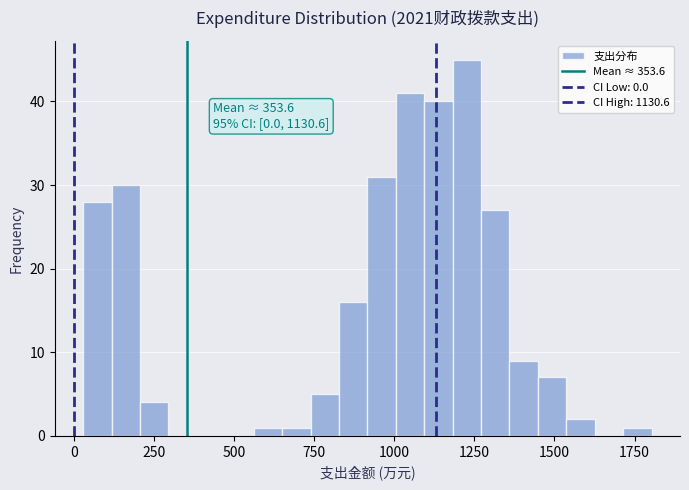

Around what value on the x-axis is the tallest bar? Give the approximate position of its centre, as read against the axis.

1250